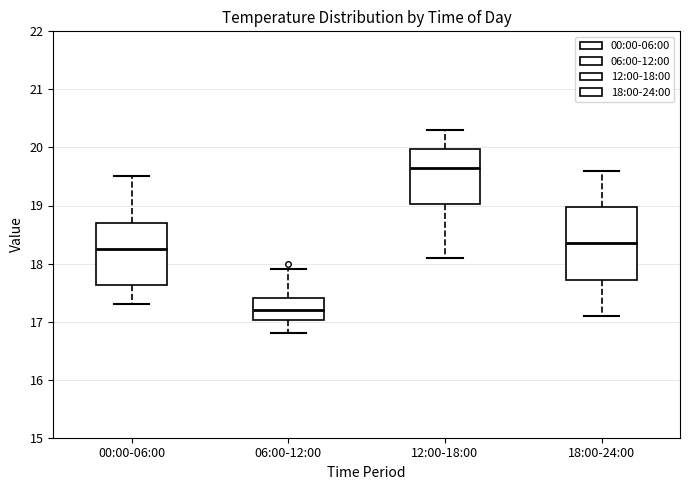

Which box's median line is the lowest?

06:00-12:00